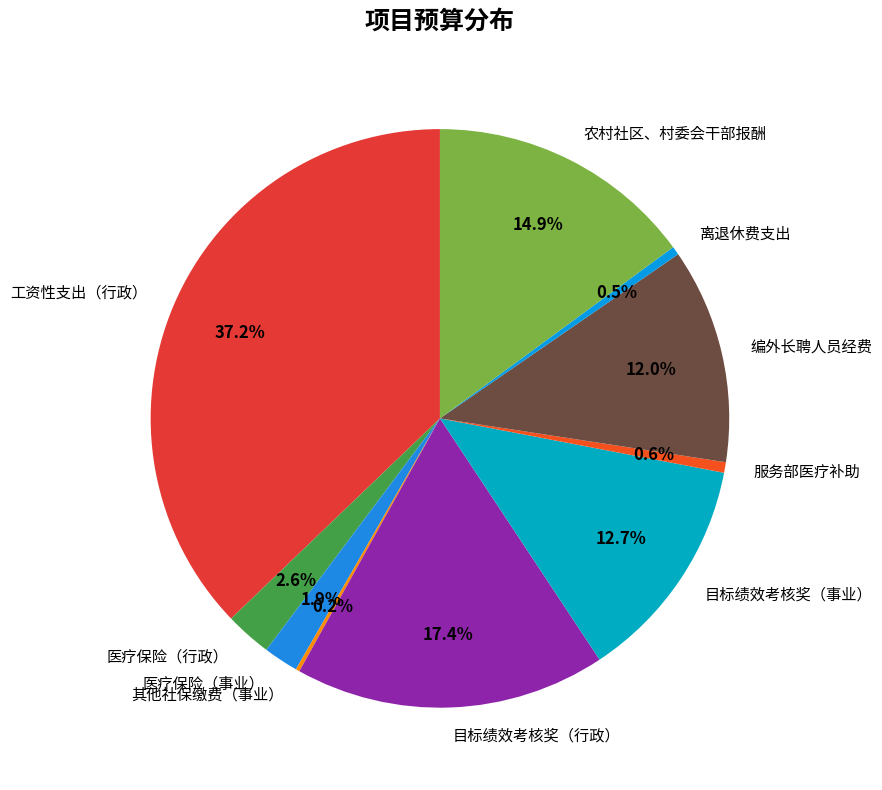

What percentage is NOT represented by 医疗保险（事业）?

98.1%